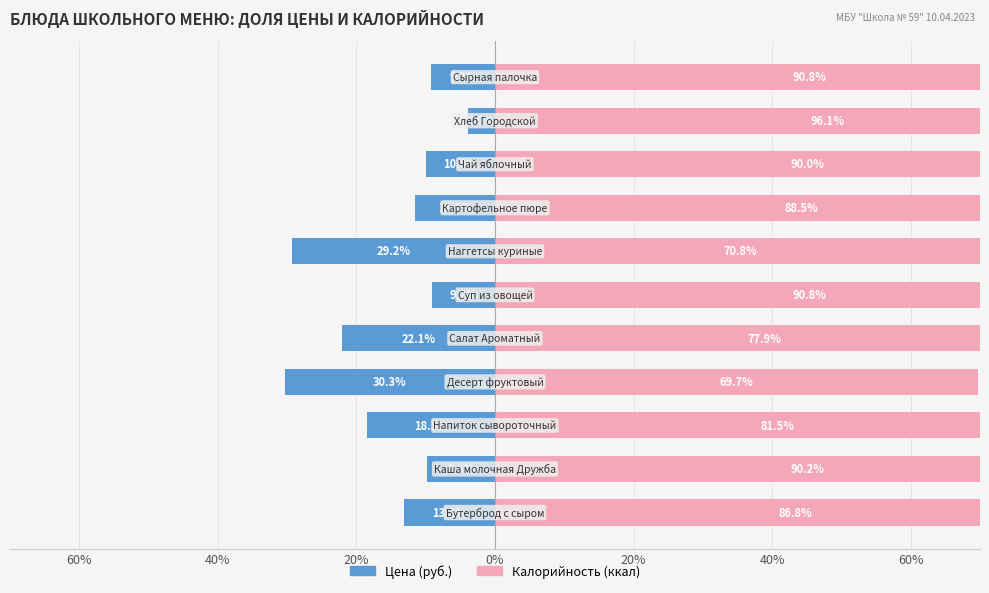

True or false: Калорийность has a value of 127.8 at 7.

False